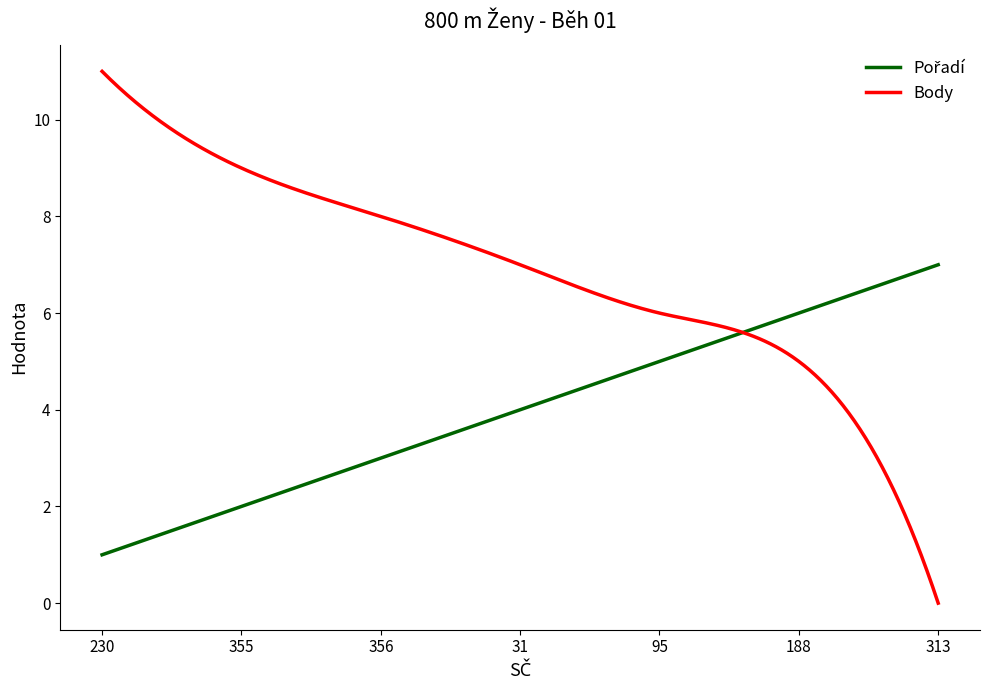

The value of Body at 230 is 4. True or false?

False